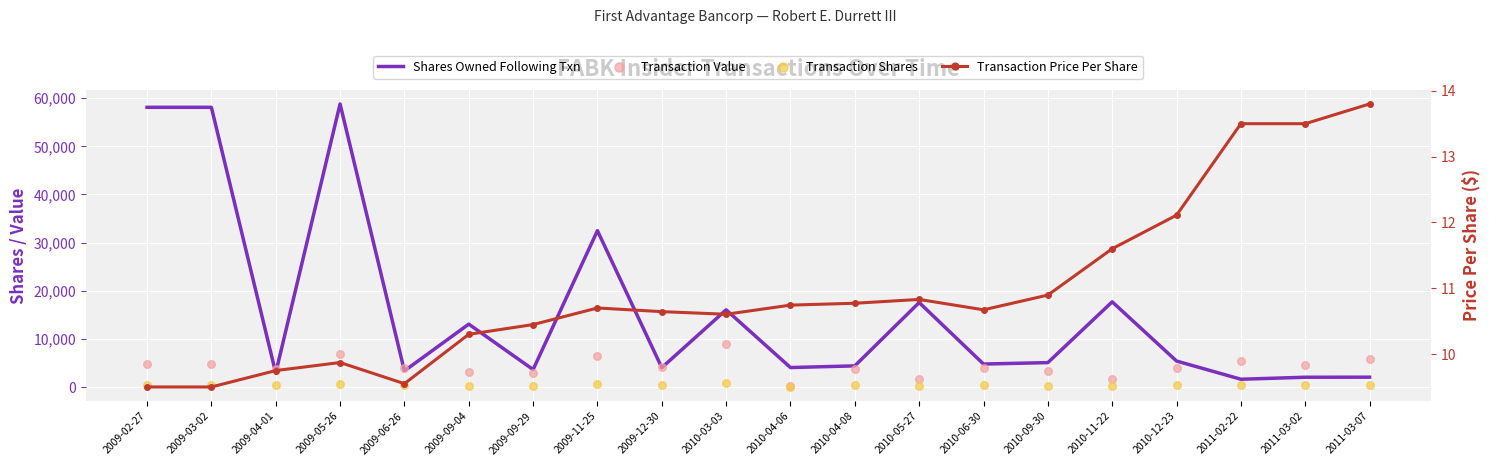

Which series has the largest total across all categories?

Shares Owned Following Txn